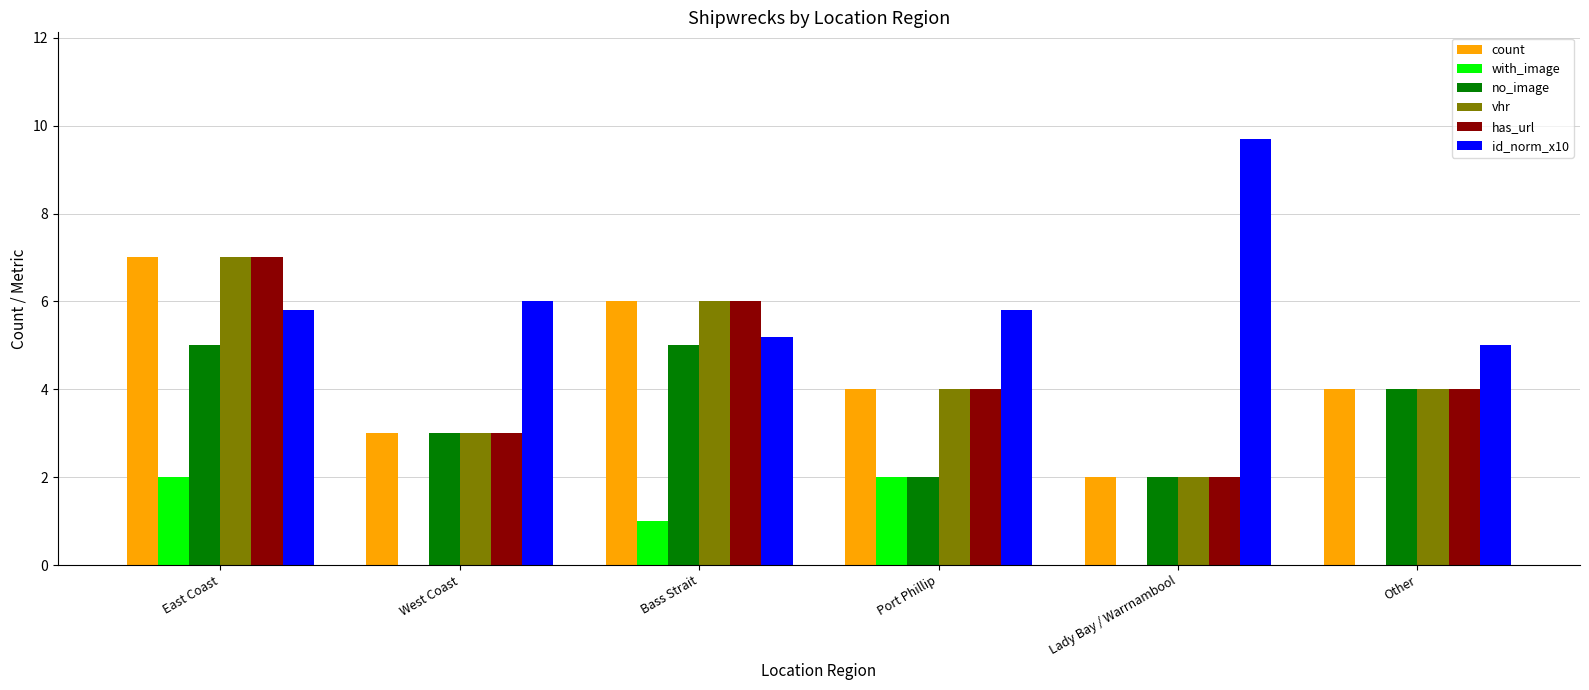

What value does the no_image series have at East Coast?

5.0